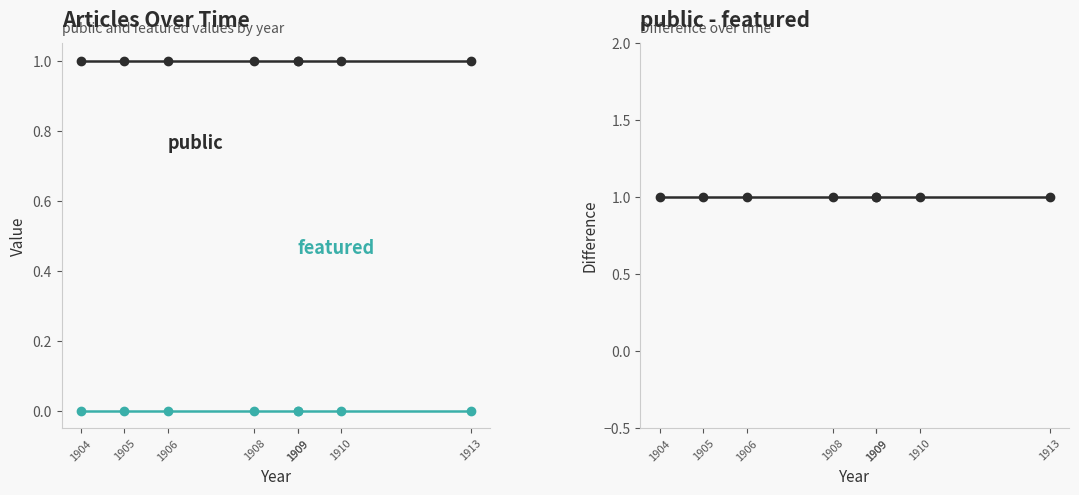

At which label is public - featured closest to 1?

1904